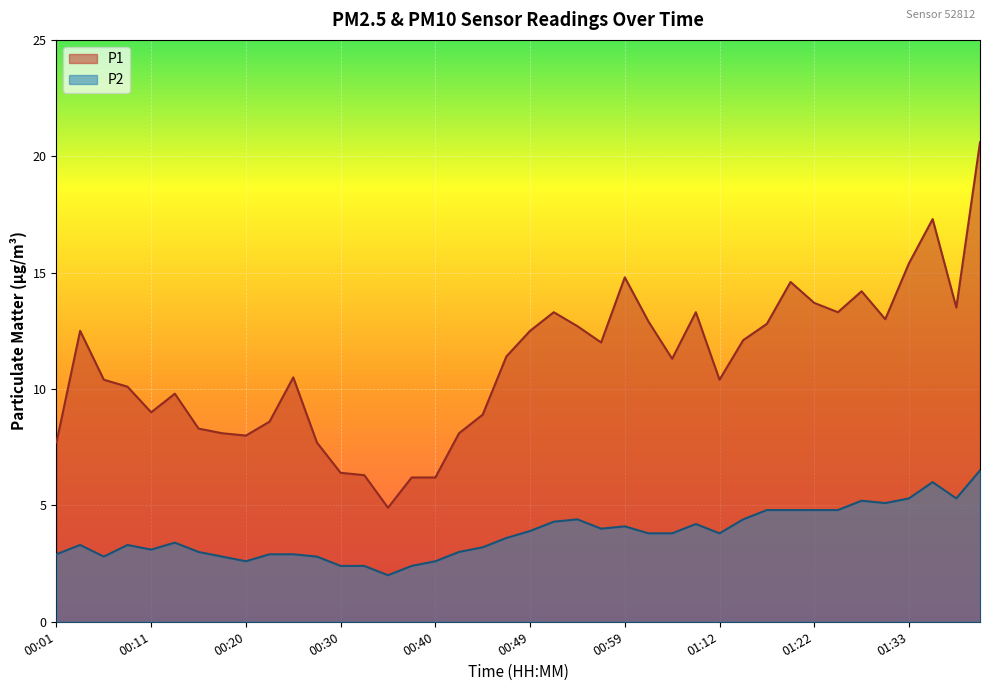

What is the average value of the P1 series?

11.1